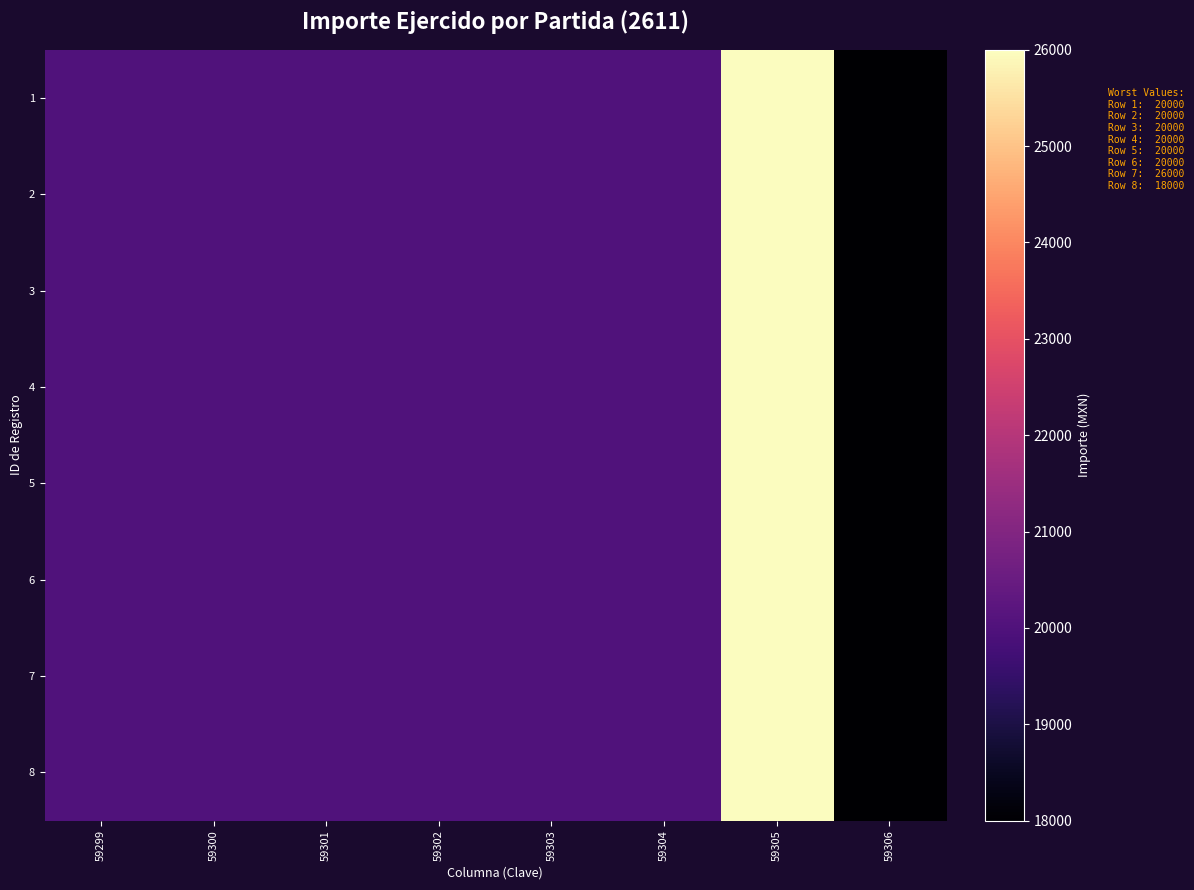

Reading right to left, transcribe all the data shown in this chart.

1: 59306=18000	59305=26000	59304=20000	59303=20000	59302=20000	59301=20000	59300=20000	59299=20000
2: 59306=18000	59305=26000	59304=20000	59303=20000	59302=20000	59301=20000	59300=20000	59299=20000
3: 59306=18000	59305=26000	59304=20000	59303=20000	59302=20000	59301=20000	59300=20000	59299=20000
4: 59306=18000	59305=26000	59304=20000	59303=20000	59302=20000	59301=20000	59300=20000	59299=20000
5: 59306=18000	59305=26000	59304=20000	59303=20000	59302=20000	59301=20000	59300=20000	59299=20000
6: 59306=18000	59305=26000	59304=20000	59303=20000	59302=20000	59301=20000	59300=20000	59299=20000
7: 59306=18000	59305=26000	59304=20000	59303=20000	59302=20000	59301=20000	59300=20000	59299=20000
8: 59306=18000	59305=26000	59304=20000	59303=20000	59302=20000	59301=20000	59300=20000	59299=20000